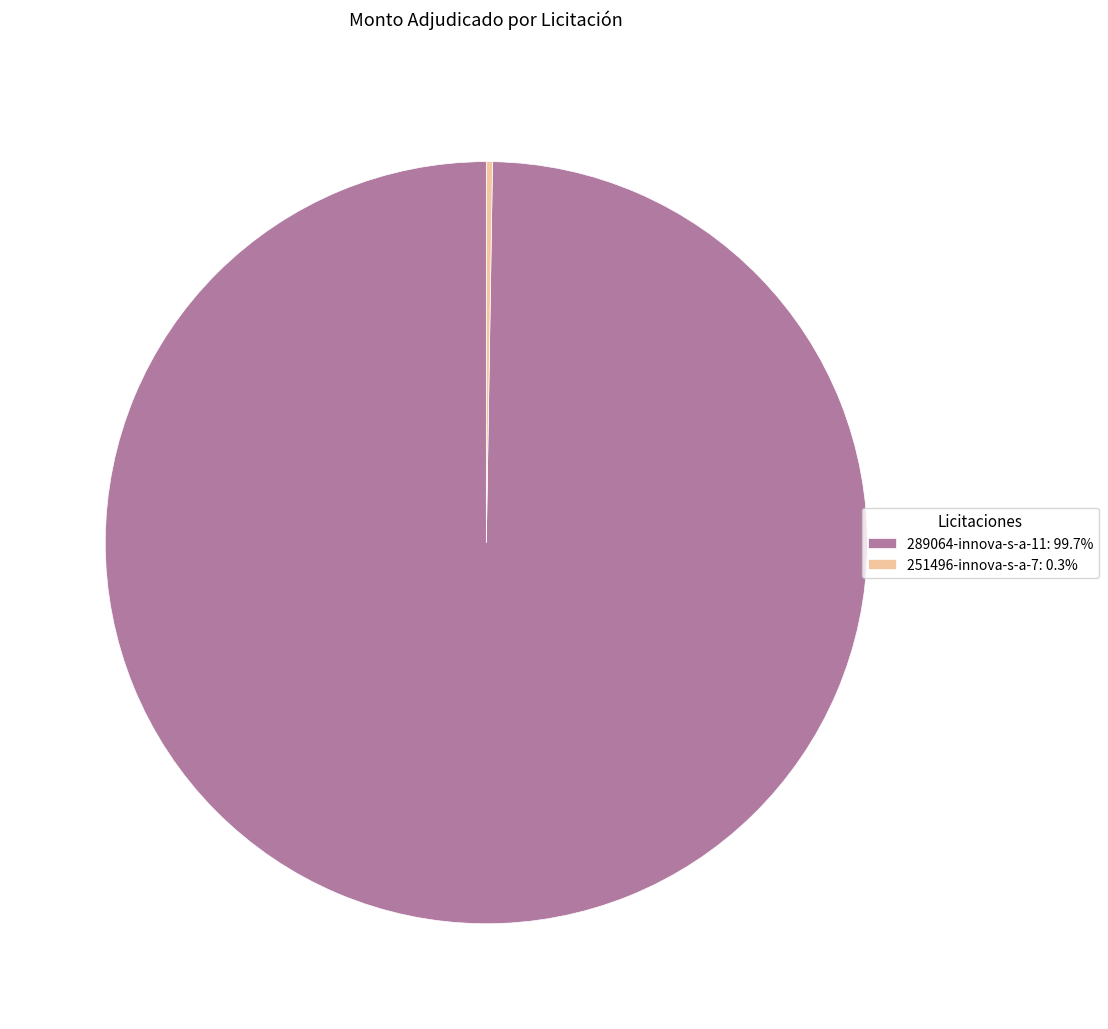

Is there a majority slice in this chart?

Yes